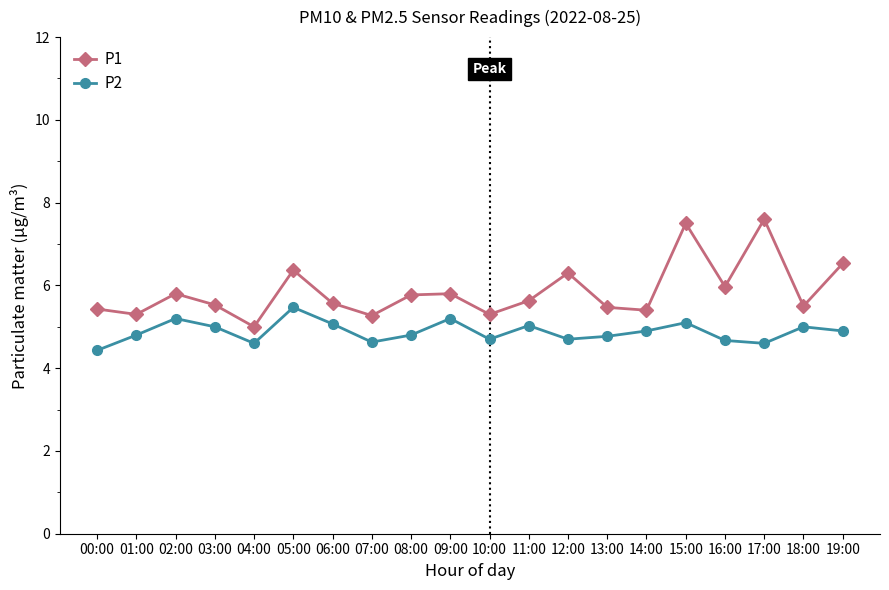

Count the number of categories in the chart.

20